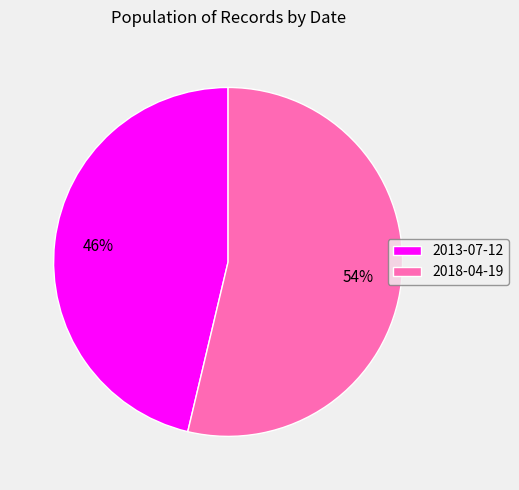

Count the number of slices in the pie.

2